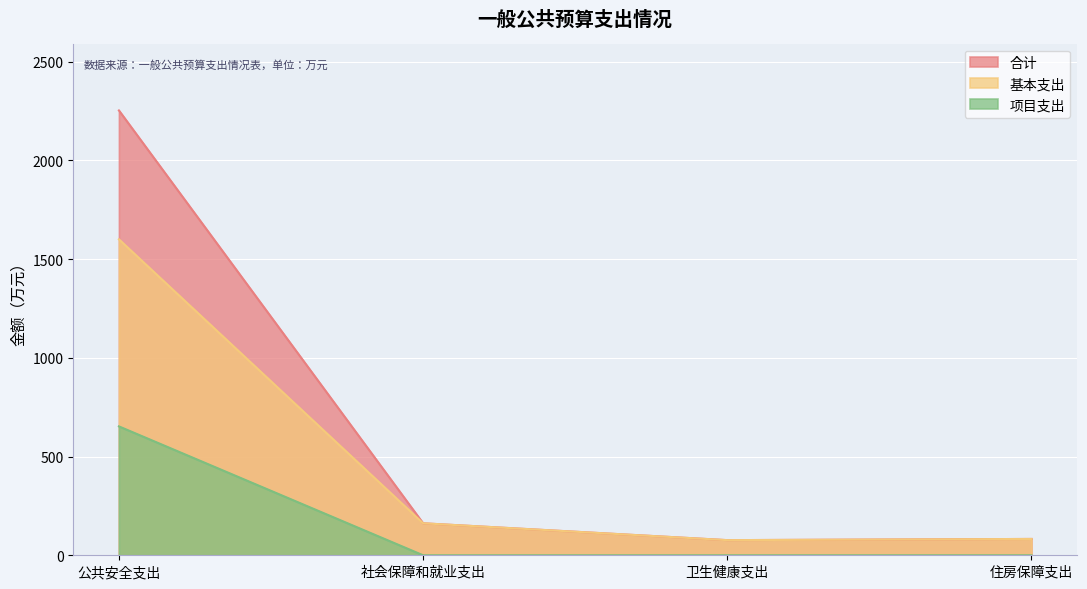

At how many categories does at least one series exceed 508?

1